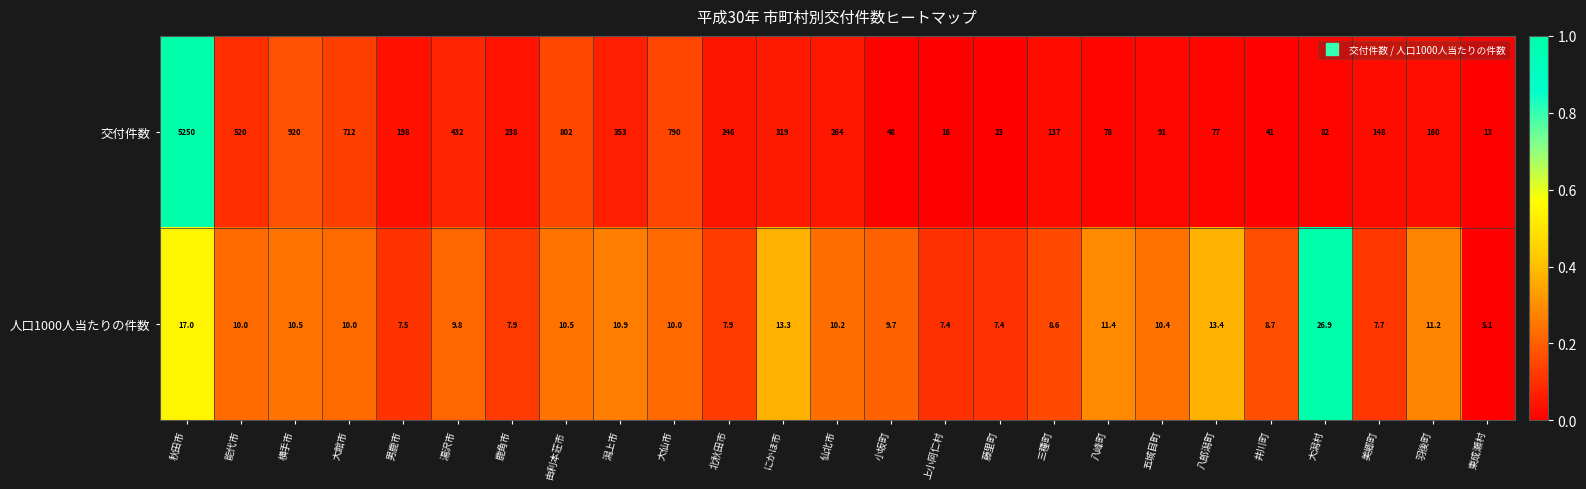

The 人口1000人当たりの件数 series shows 10.9 at 潟上市. True or false?

True